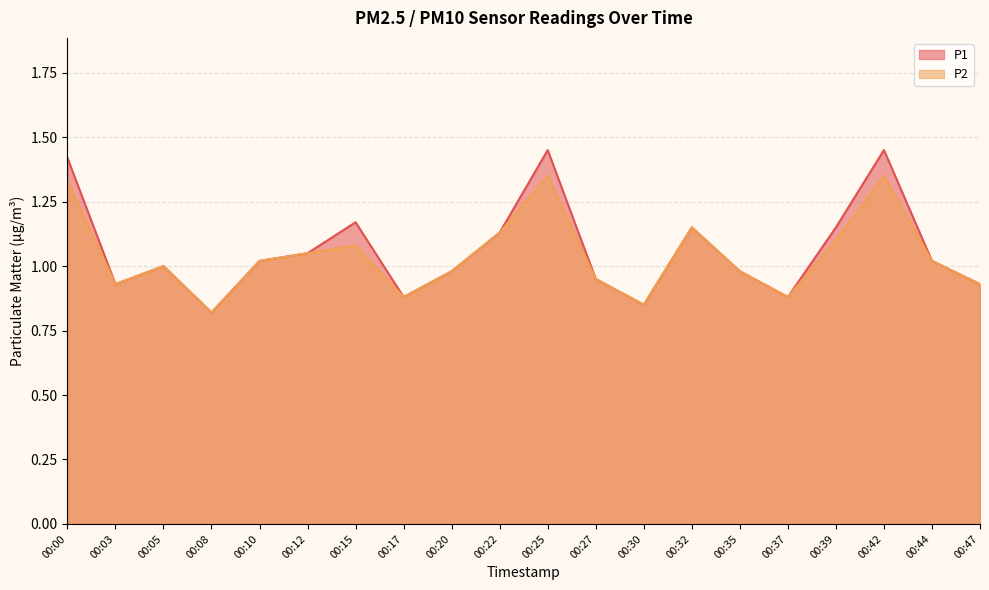

True or false: P1 and P2 intersect in this chart.

False